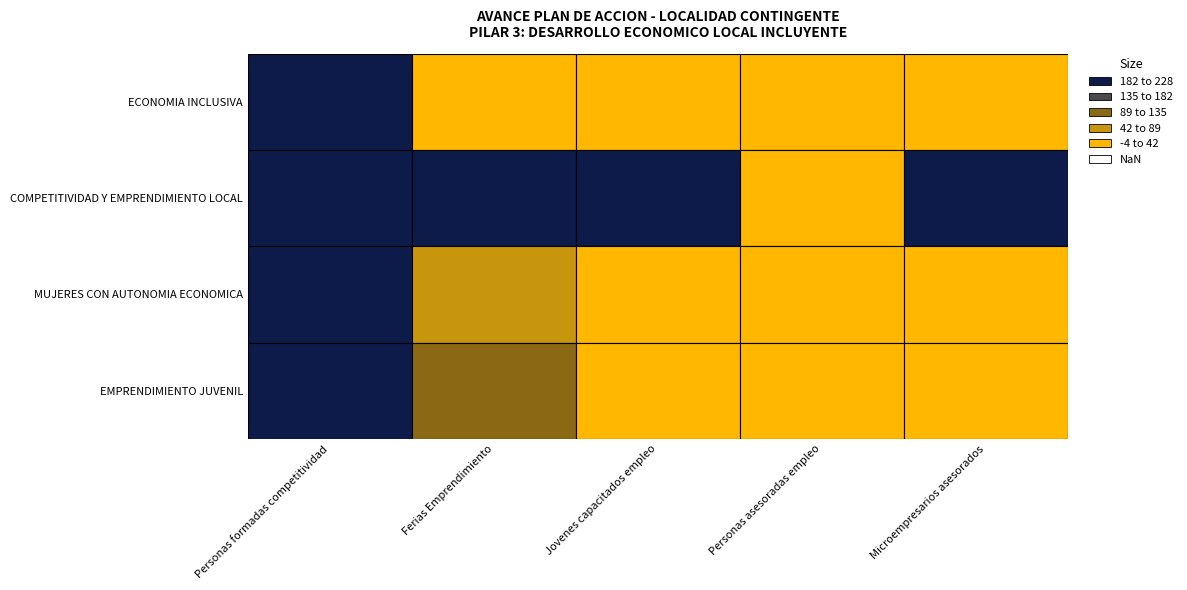

Rank the categories by EMPRENDIMIENTO JUVENIL value from highest to lowest.

Personas formadas competitividad, Ferias Emprendimiento, Jovenes capacitados empleo, Personas asesoradas empleo, Microempresarios asesorados